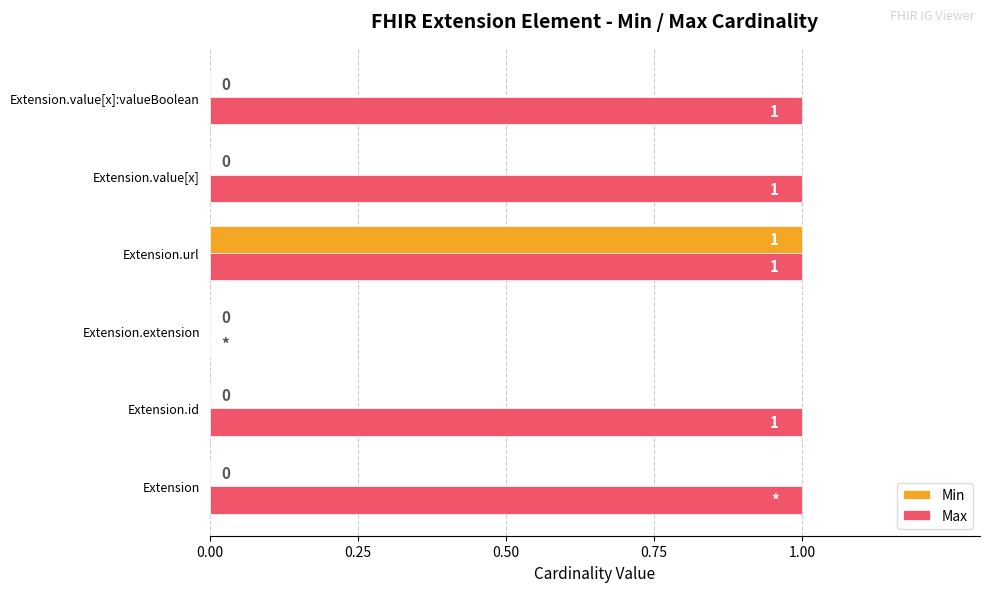

True or false: Max has a value of -1 at Extension.extension.

False